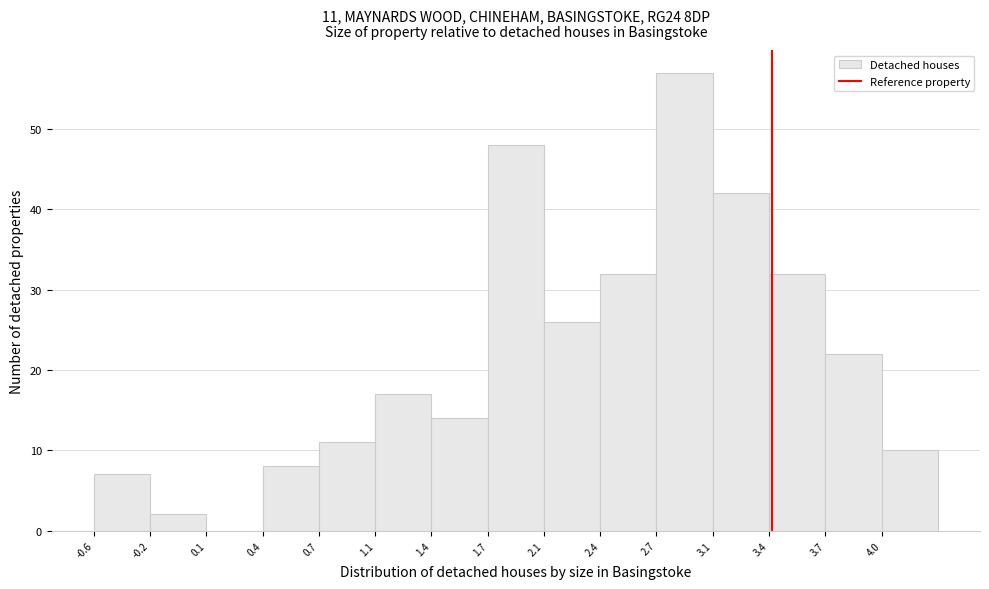

Which range on the x-axis has the tallest bar?

2.75 to 3.05